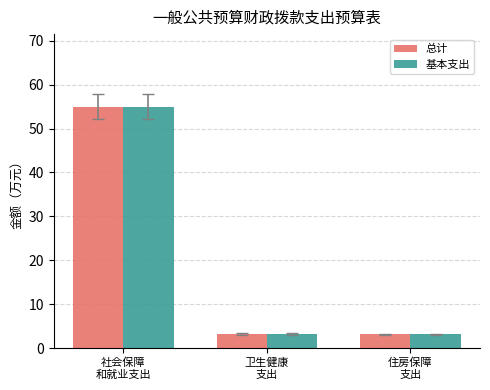

What is the greatest value displayed?

55.0